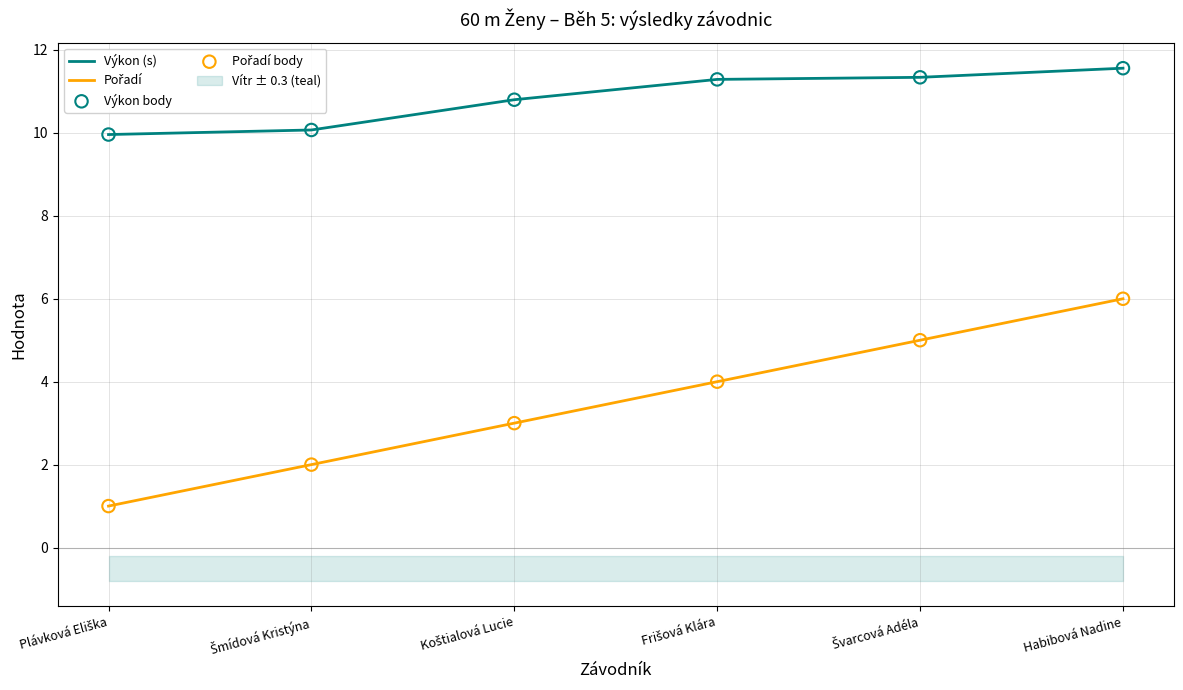

Is the value of Pořadí at Koštialová Lucie greater than the value of Výkon (s) at Plávková Eliška?

No